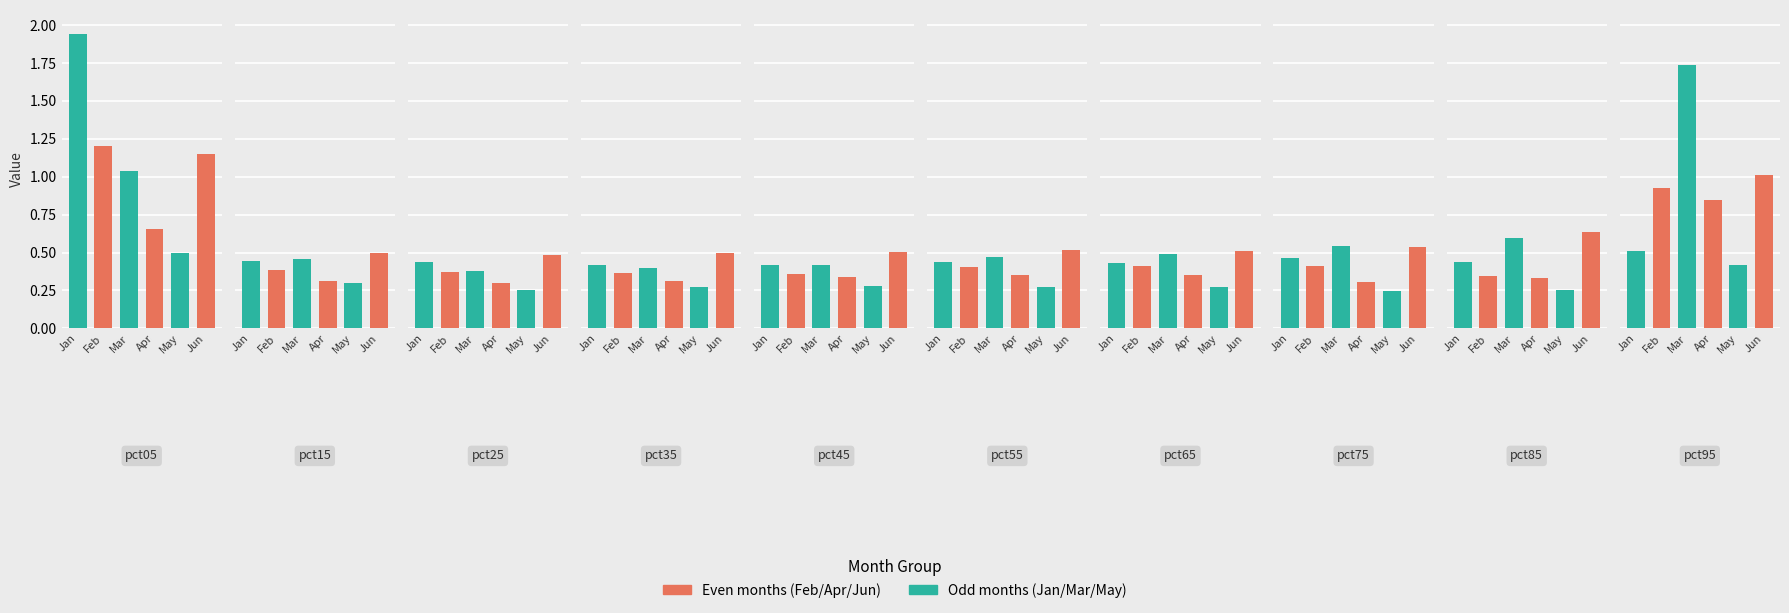

How many categories are shown in the chart?

10